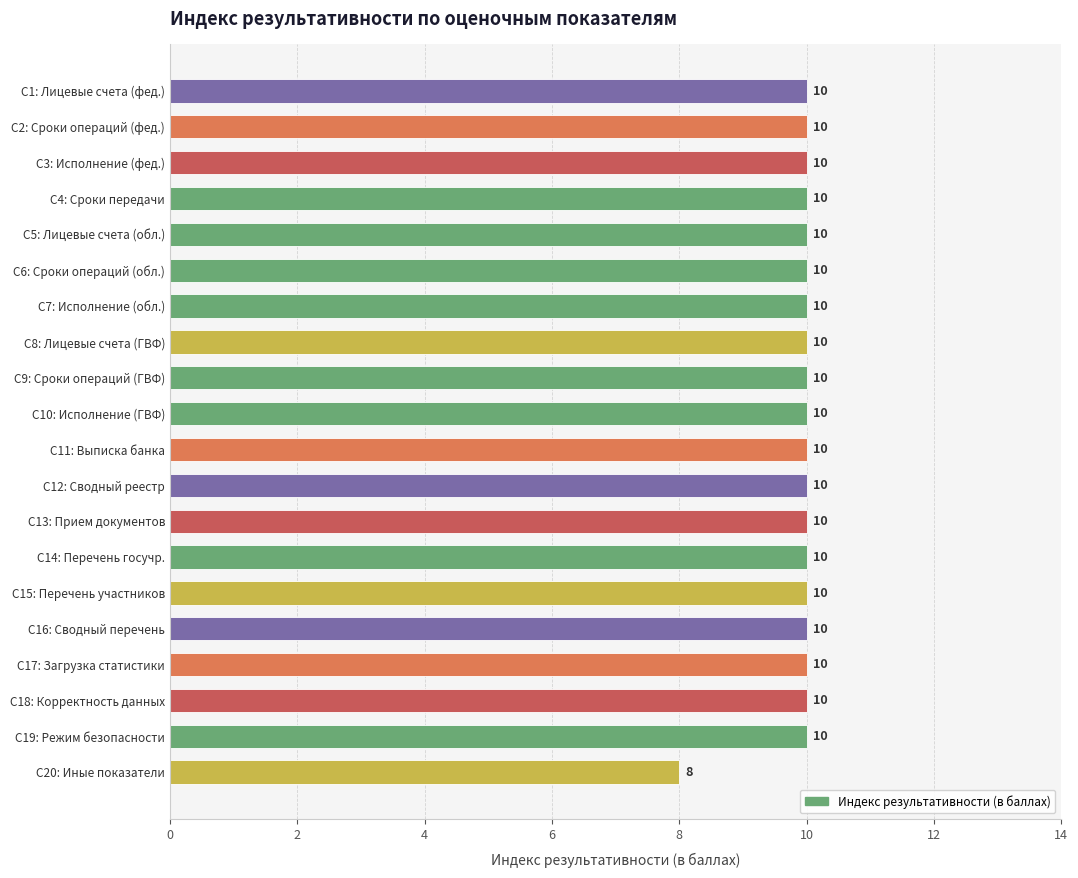

How many values are between 10 and 11?

19